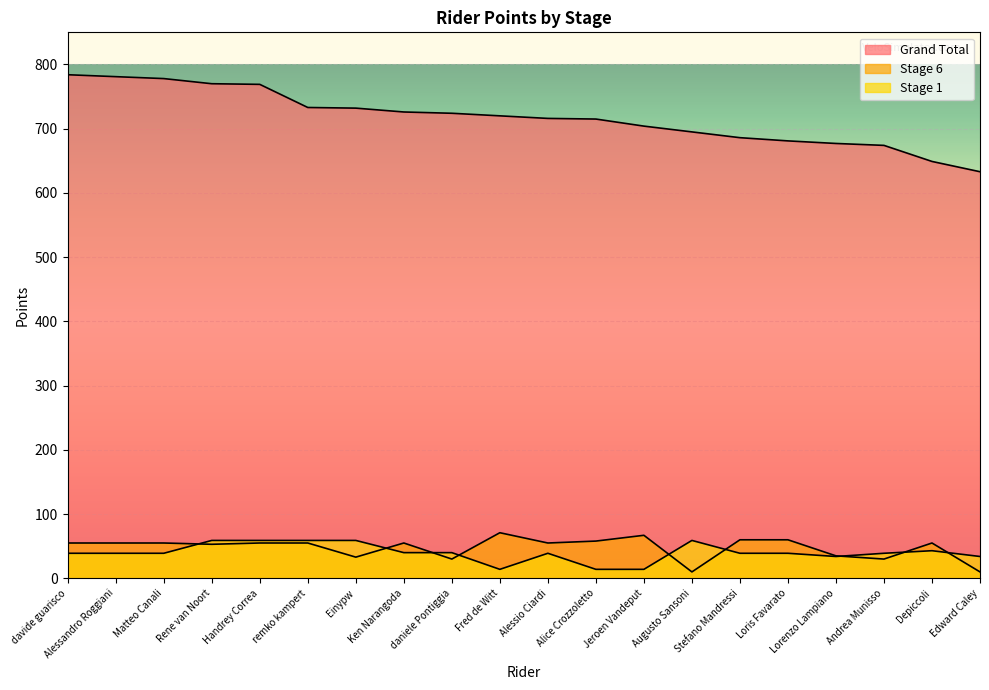

What is the label of the 7th point from the right?

Augusto Sansoni